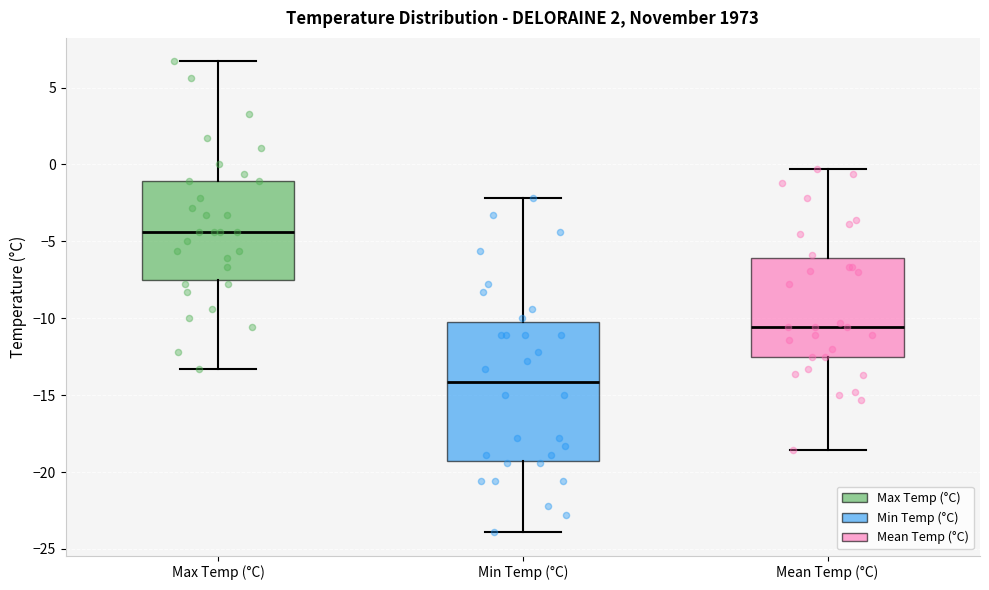

Where is the lower edge of the box for Max Temp (°C) on the y-axis? The values are not printed on the chart, so give them approximately, as read against the axis.

-7.5